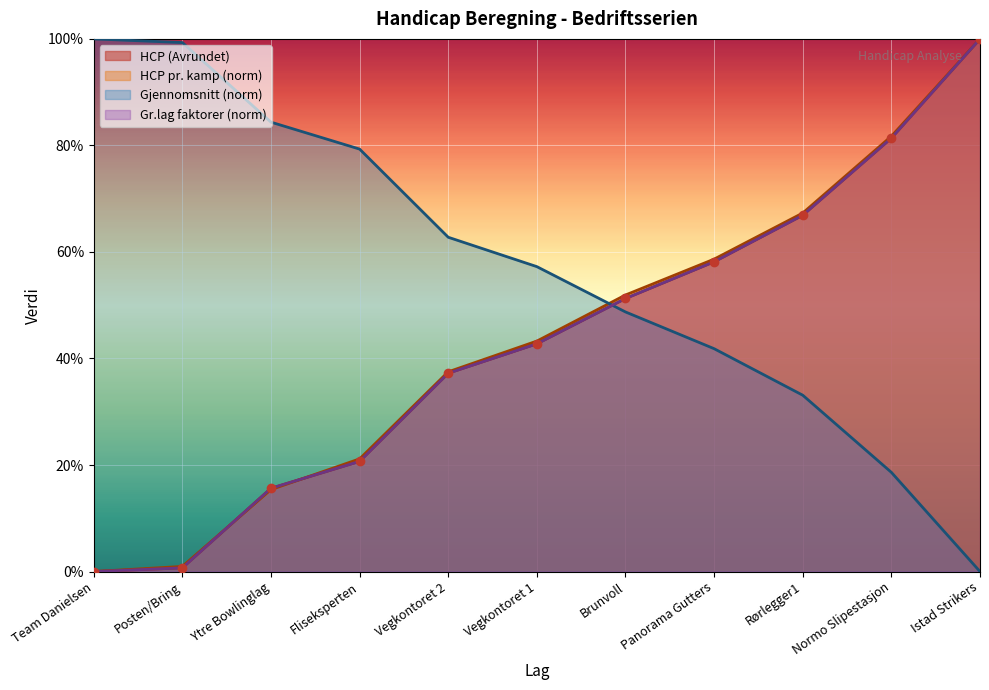

How many intersections are there between HCP (Avrundet) and HCP pr. kamp?

2